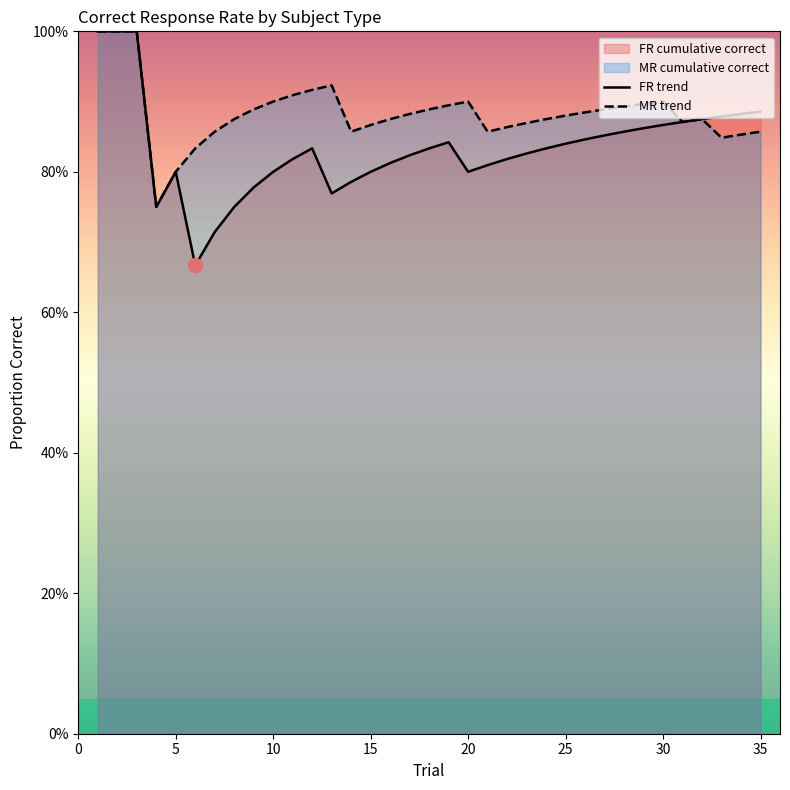

What is the total value across all series at 10?

2.0